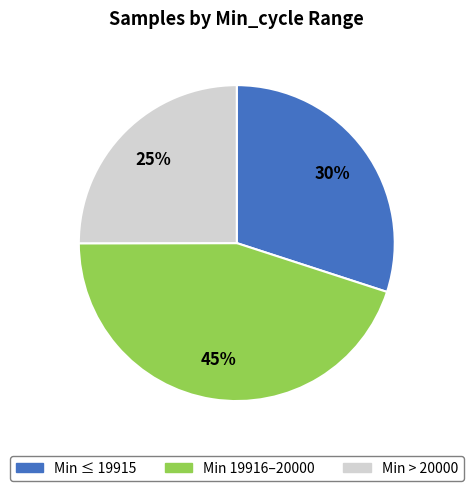

Is there any slice that represents more than half of the pie?

No